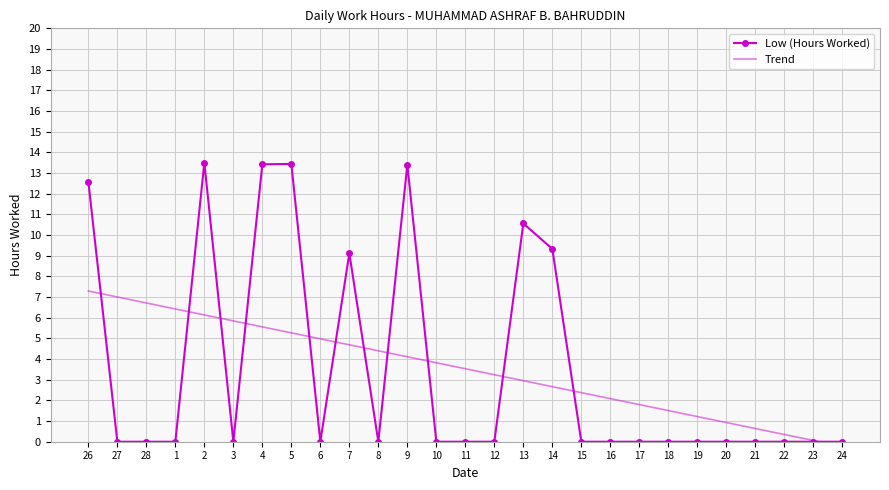

The value of Low (Hours Worked) at 13 is 18.8. True or false?

False